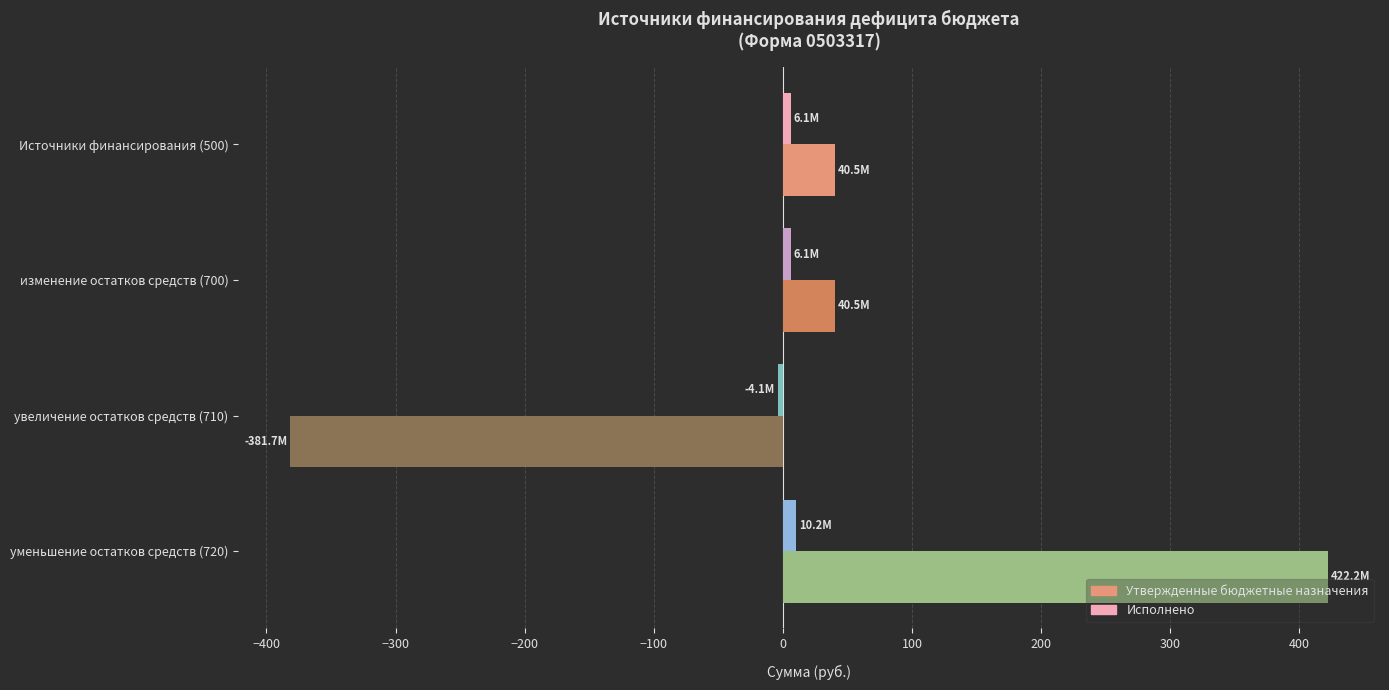

Which series changed the most between Источники финансирования (500) and увеличение остатков средств (710)?

Утвержденные бюджетные назначения